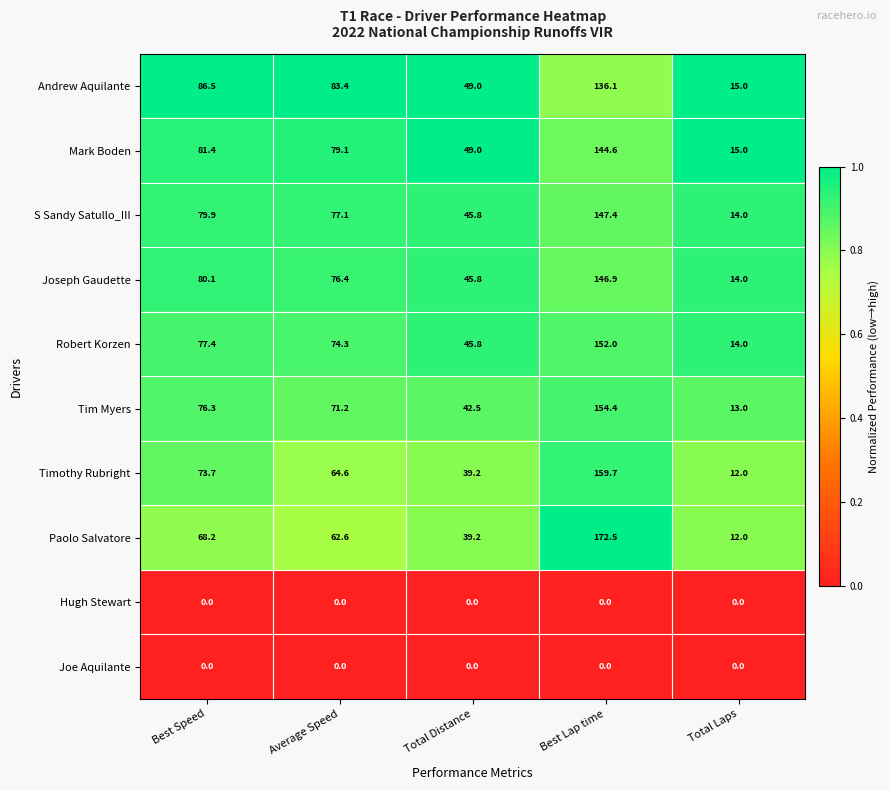

List the labels in order of Timothy Rubright value, smallest first.

Total Laps, Total Distance, Average Speed, Best Speed, Best Lap time